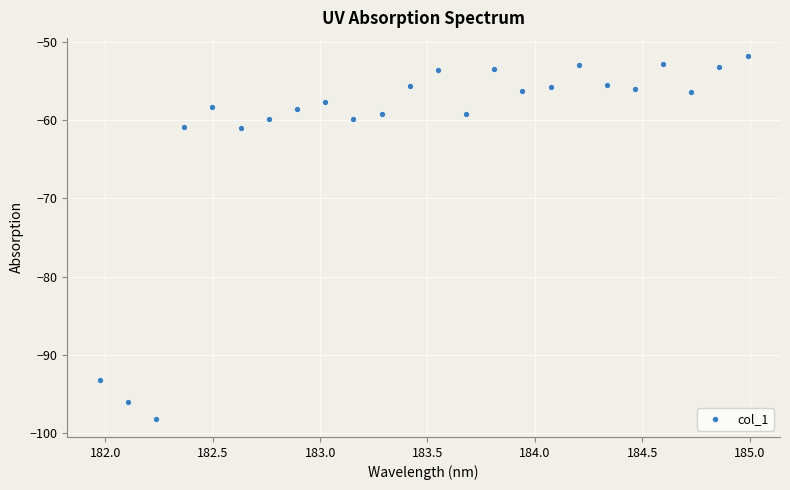

What is the range of X values (max minus min)?

3.0